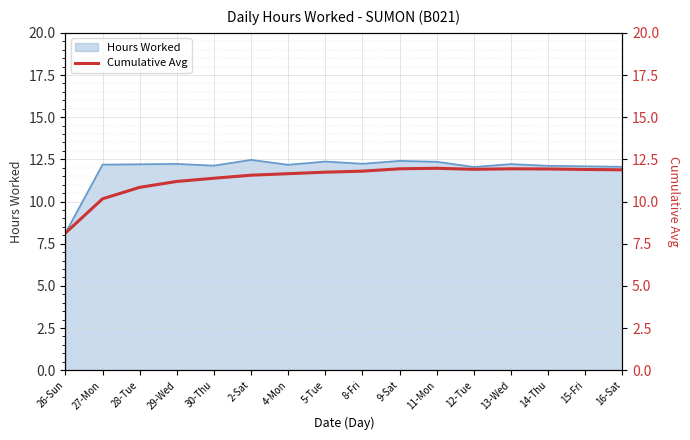

True or false: Hours Worked has a value of 20.0 at 2-Sat.

False